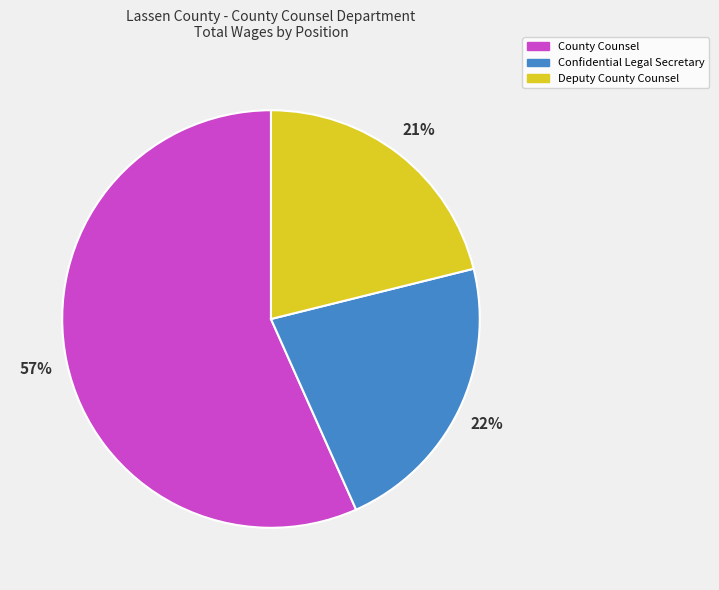

Is the sum of Confidential Legal Secretary and Deputy County Counsel greater than half?

No